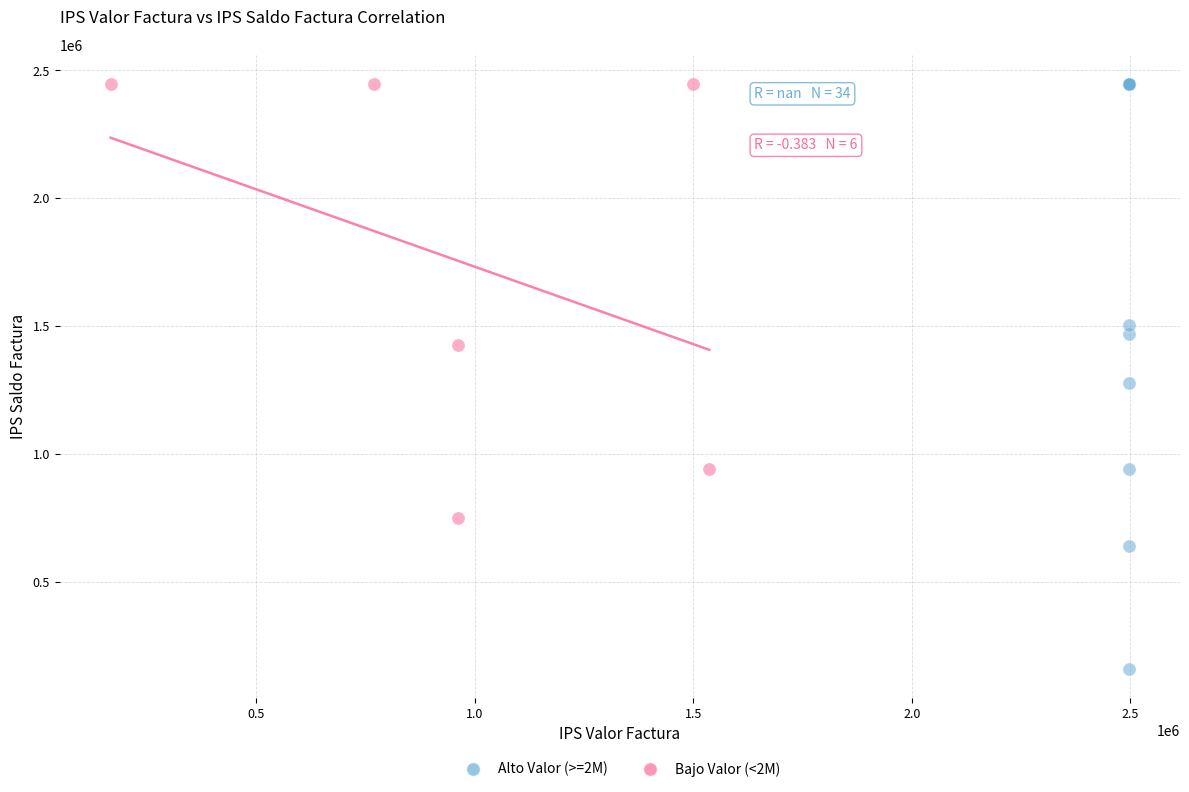

What are all the series names shown in the legend?

Alto Valor (>=2M), Bajo Valor (<2M)